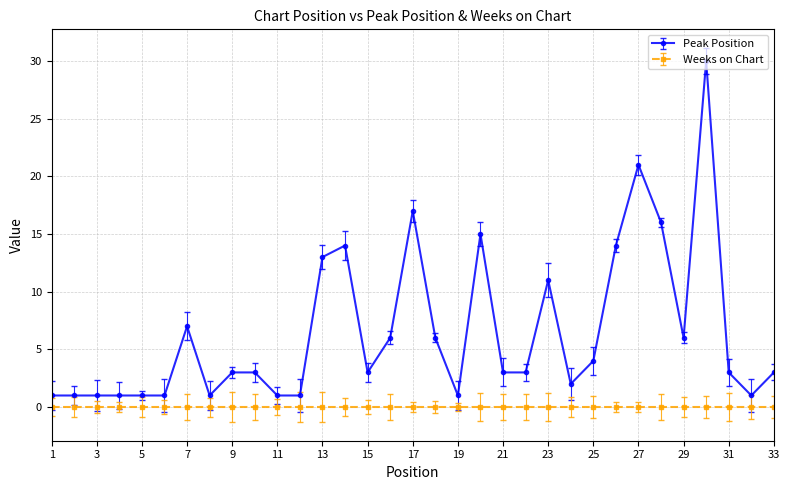

Which series has the largest range (max minus min)?

Peak Position